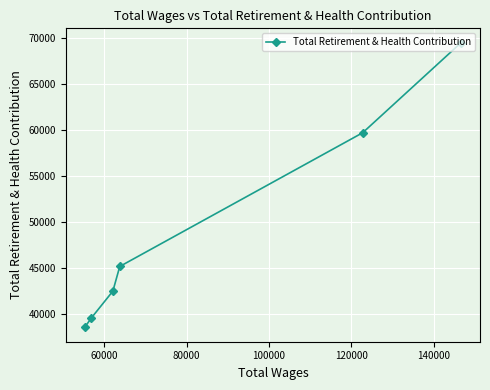

What is the value of the 1st point from the left?

38512